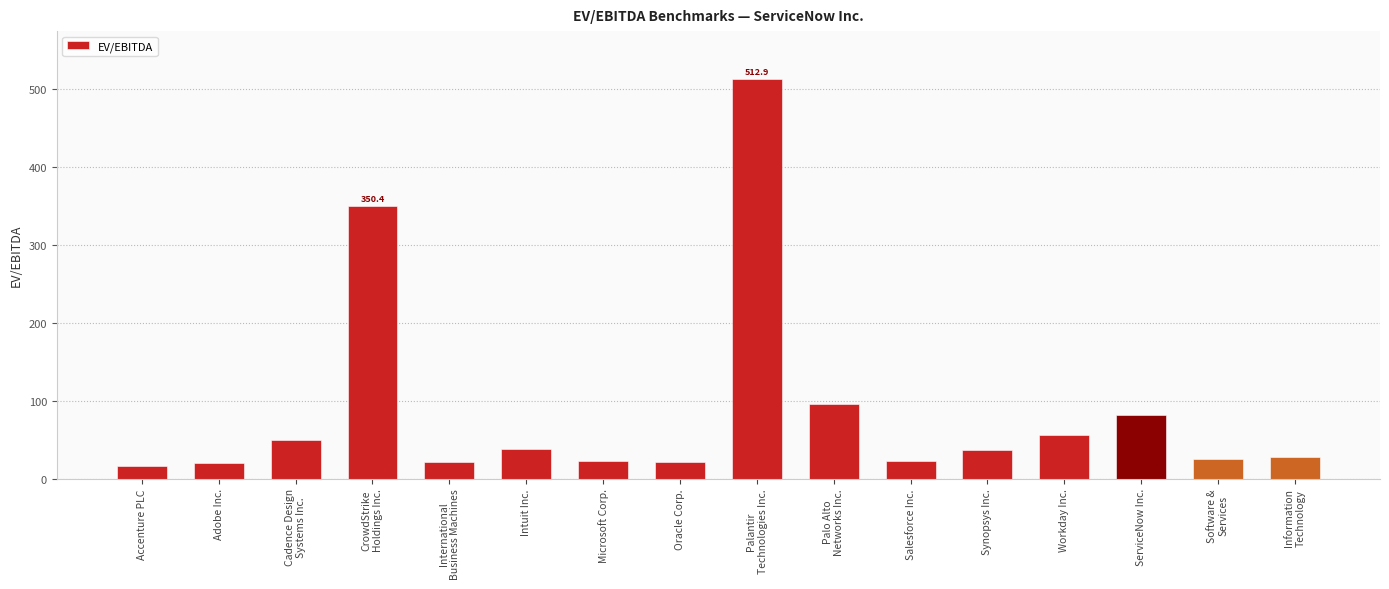

What is the label of the 4th bar from the right?

Workday Inc.